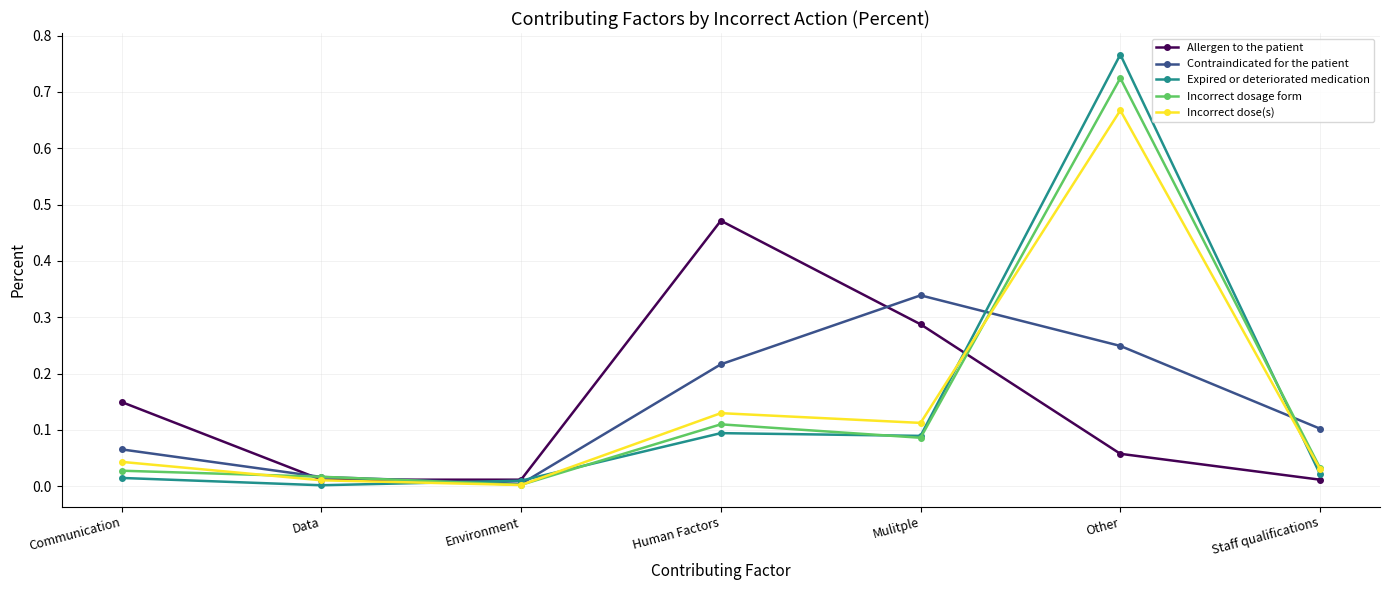

The value of Expired or deteriorated medication at Staff qualifications is 0.0. True or false?

True